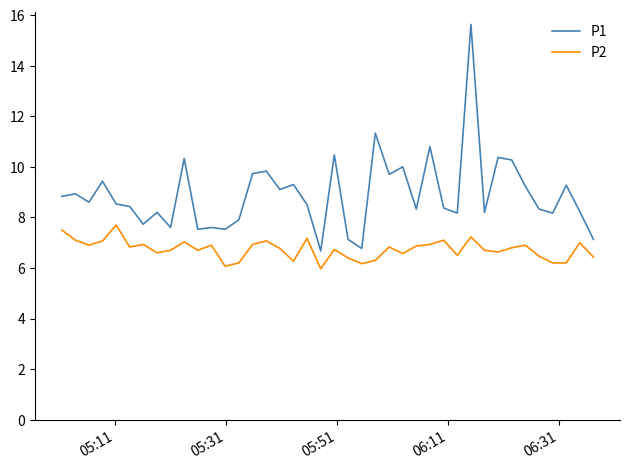

What is the greatest value displayed?

15.6